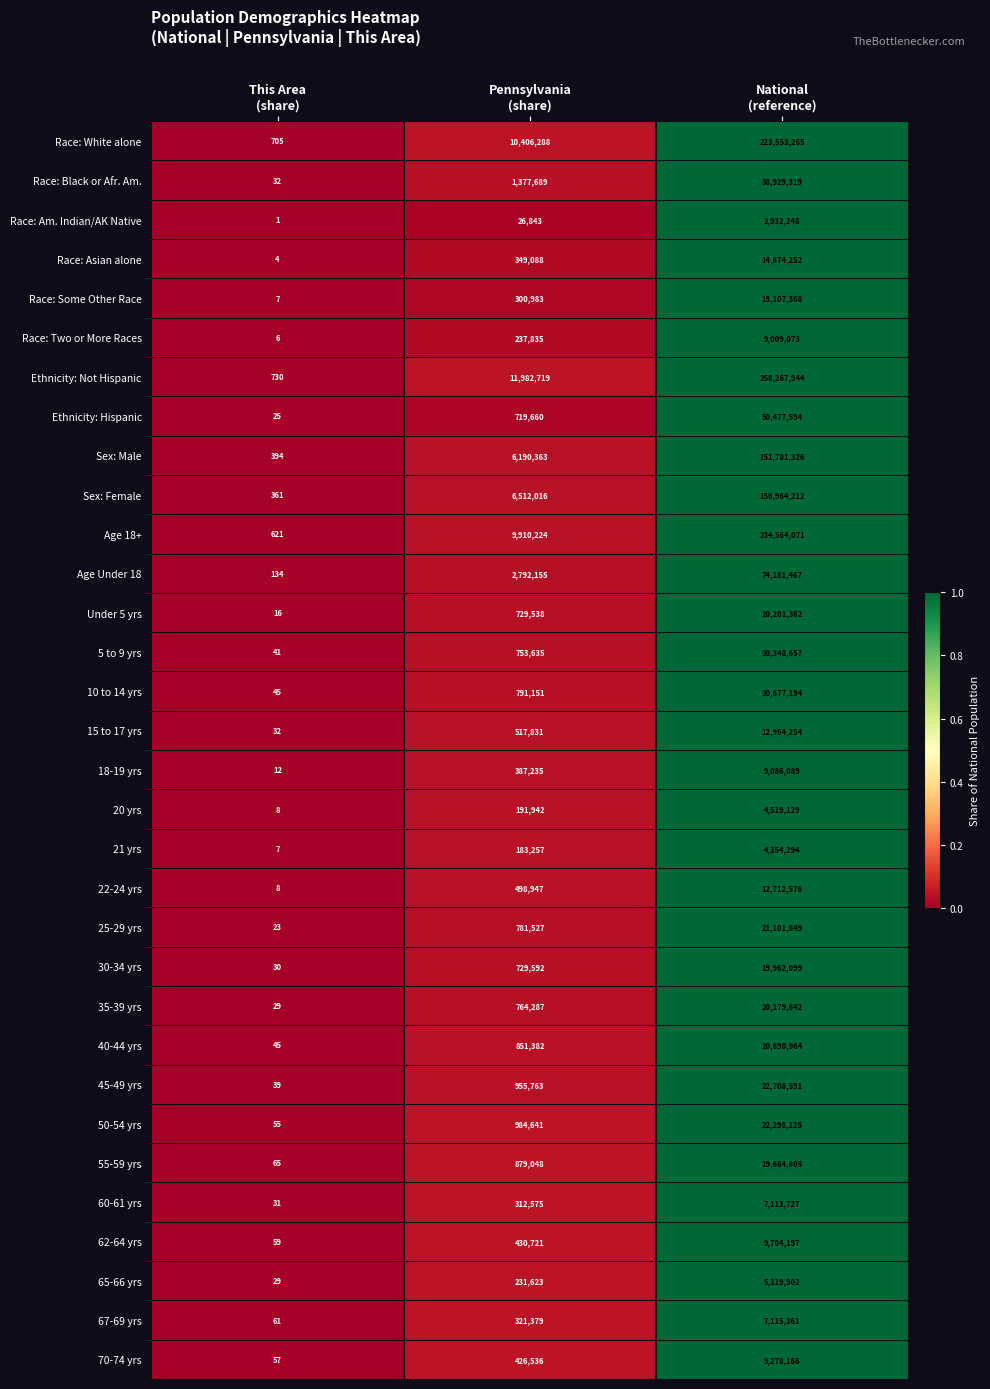

Which series has the widest spread of values?

Ethnicity: Not Hispanic